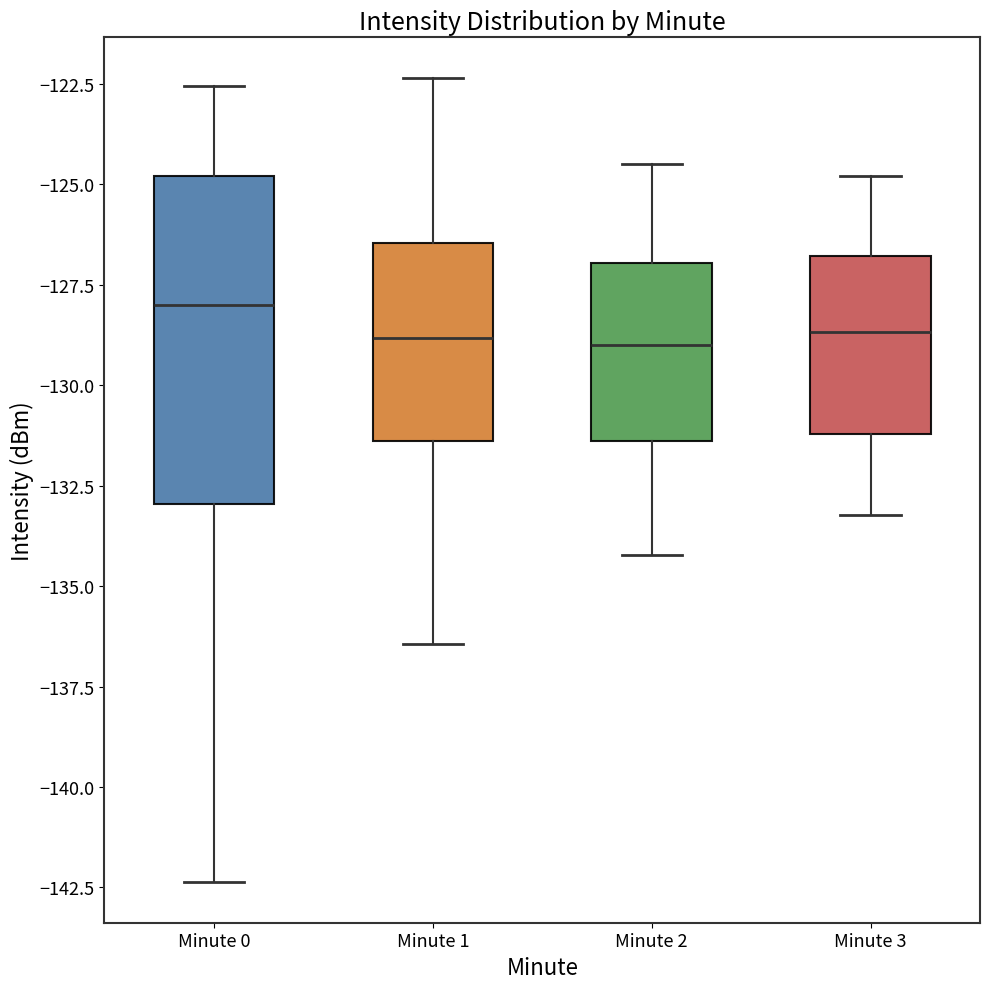

Comparing the boxes themselves (not the whiskers), which one is the tallest?

Minute 0